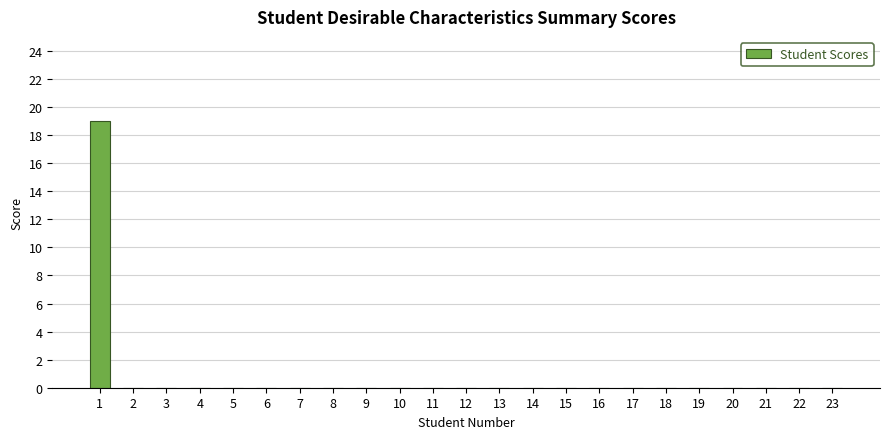

Reading left to right, list all the values displayed in this chart.

19	0	0	0	0	0	0	0	0	0	0	0	0	0	0	0	0	0	0	0	0	0	0